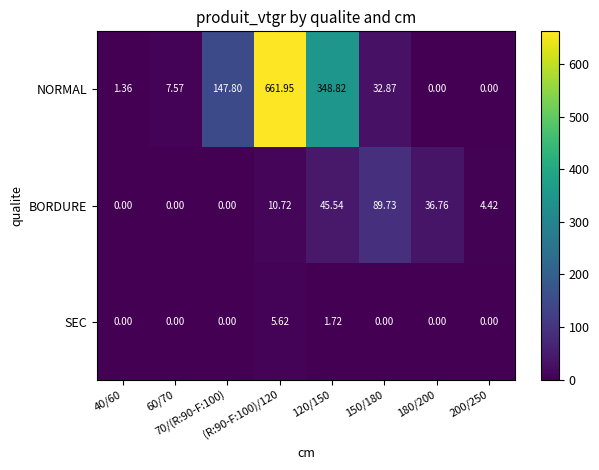

Which series has the widest spread of values?

NORMAL